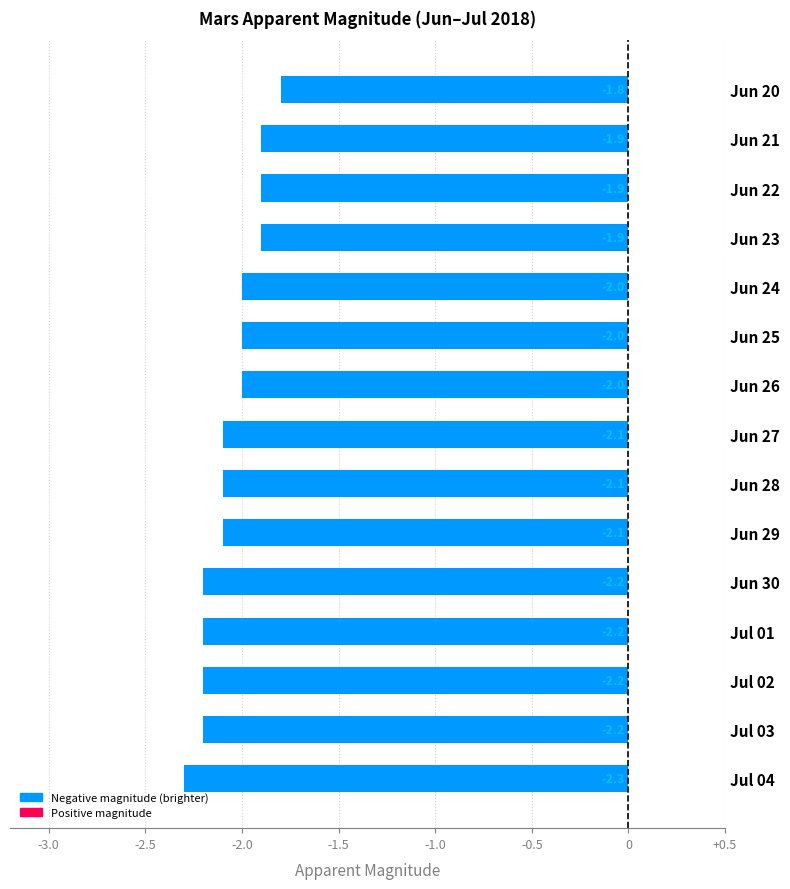

How many data points does each series have?

15